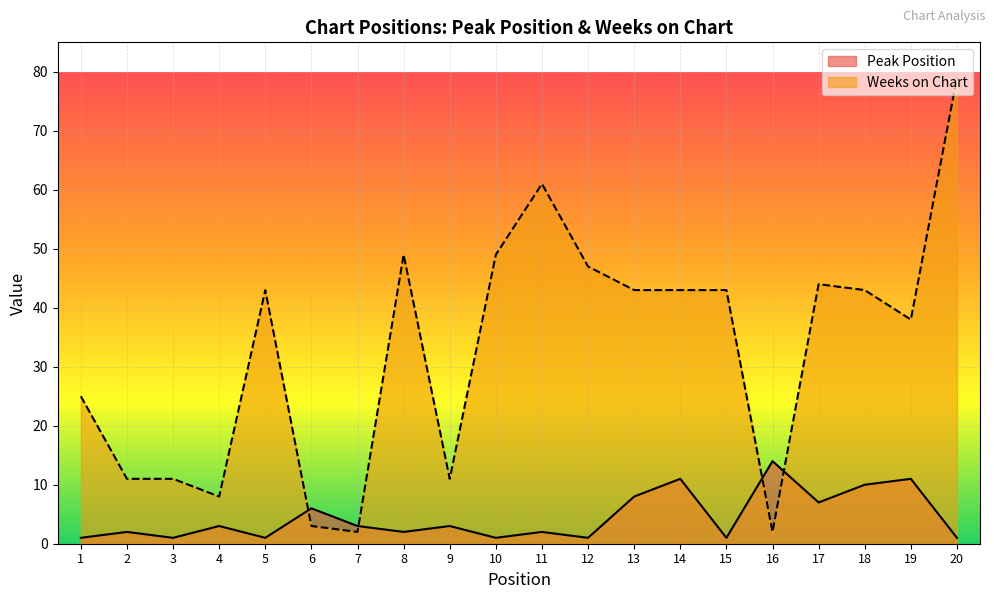

How many intersections are there between Peak Position and Weeks on Chart?

4